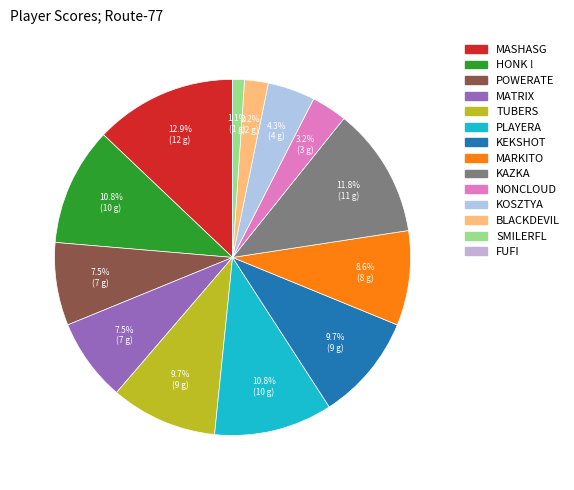

How many segments does this pie chart have?

14